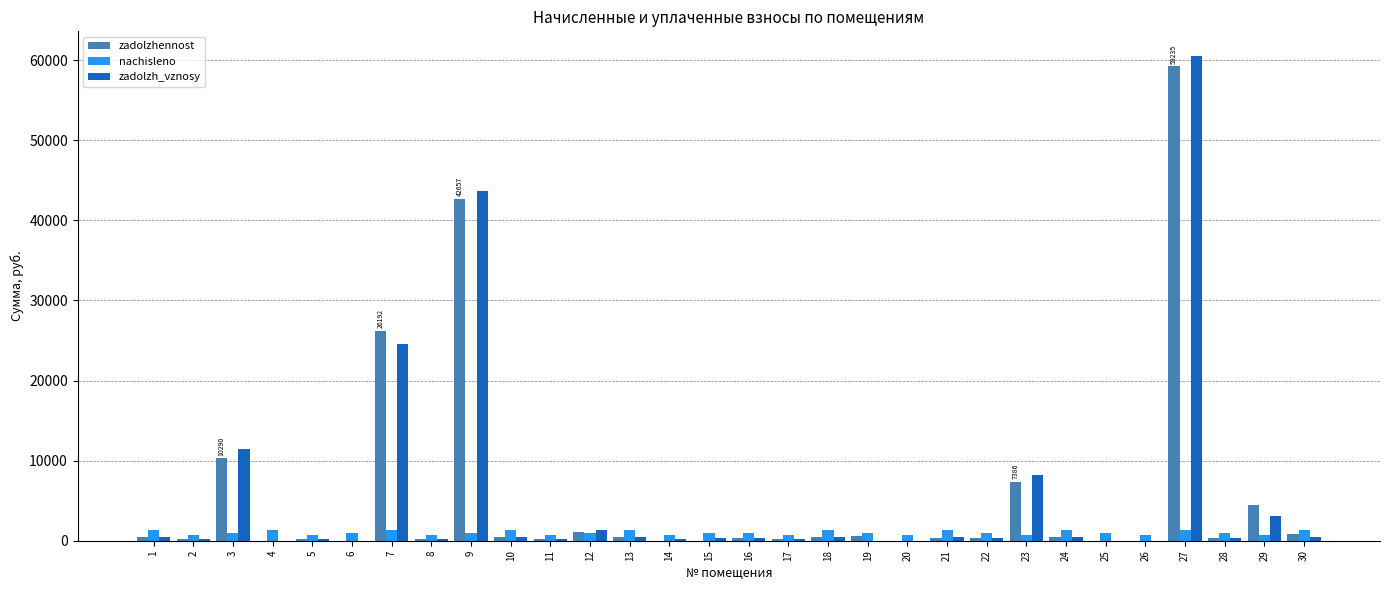

The value of zadolzh_vznosy at 6 is 19556.8. True or false?

False